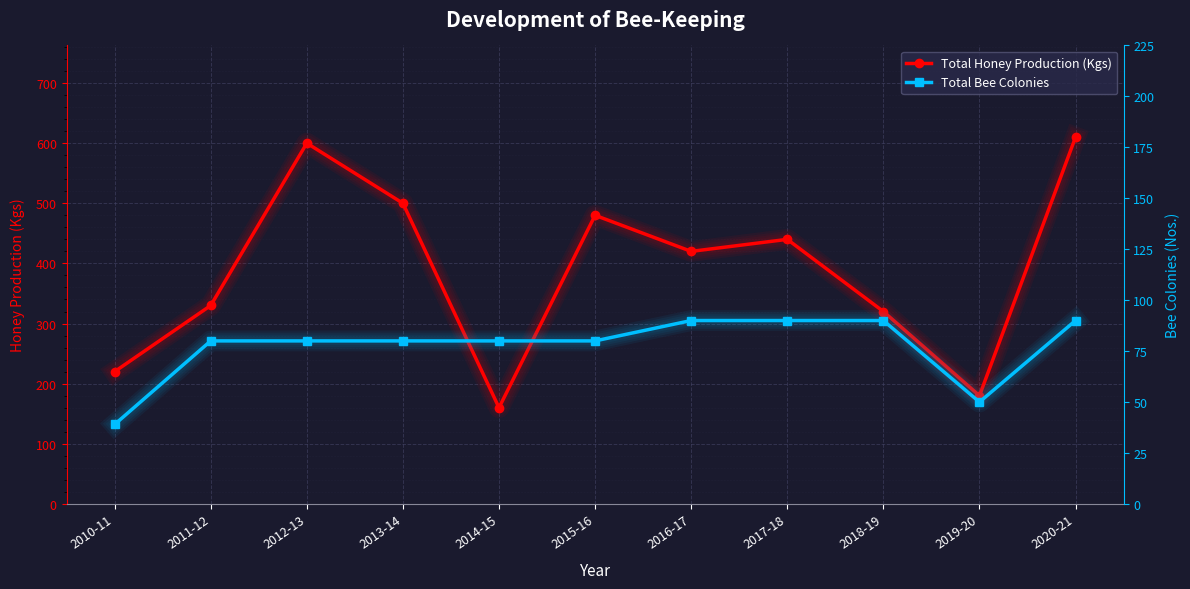

True or false: Total Bee Colonies has more than 1 points higher than both neighbors.

False